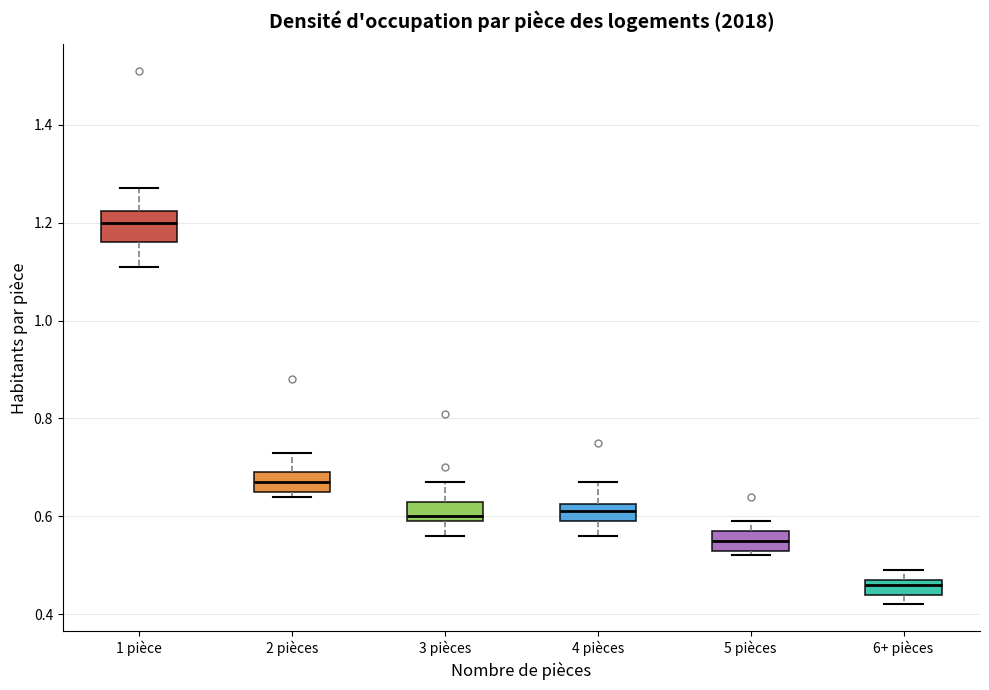

Comparing the boxes themselves (not the whiskers), which one is the tallest?

1 pièce